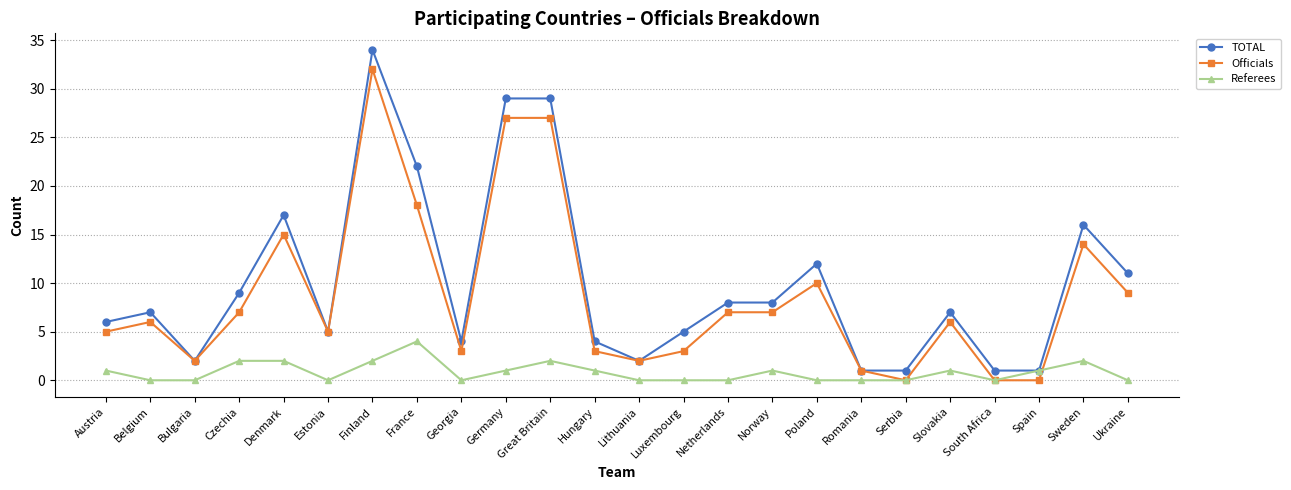

How many data points in Referees are less than 1?

12